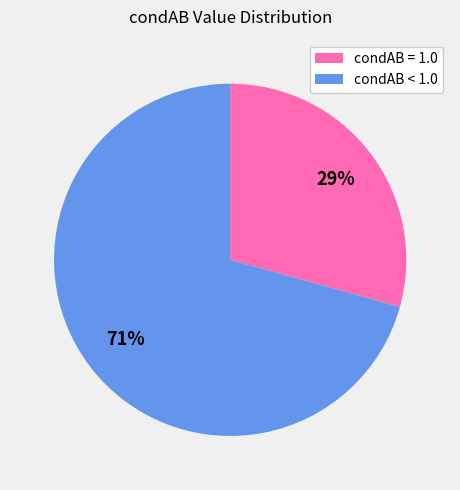

To the nearest percent, what is the average slice percentage?

50%